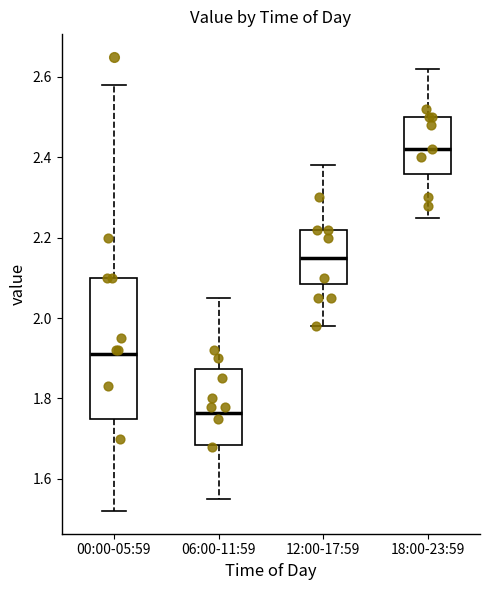

Where is the lower edge of the box for 12:00-17:59 on the y-axis? The values are not printed on the chart, so give them approximately, as read against the axis.

2.08